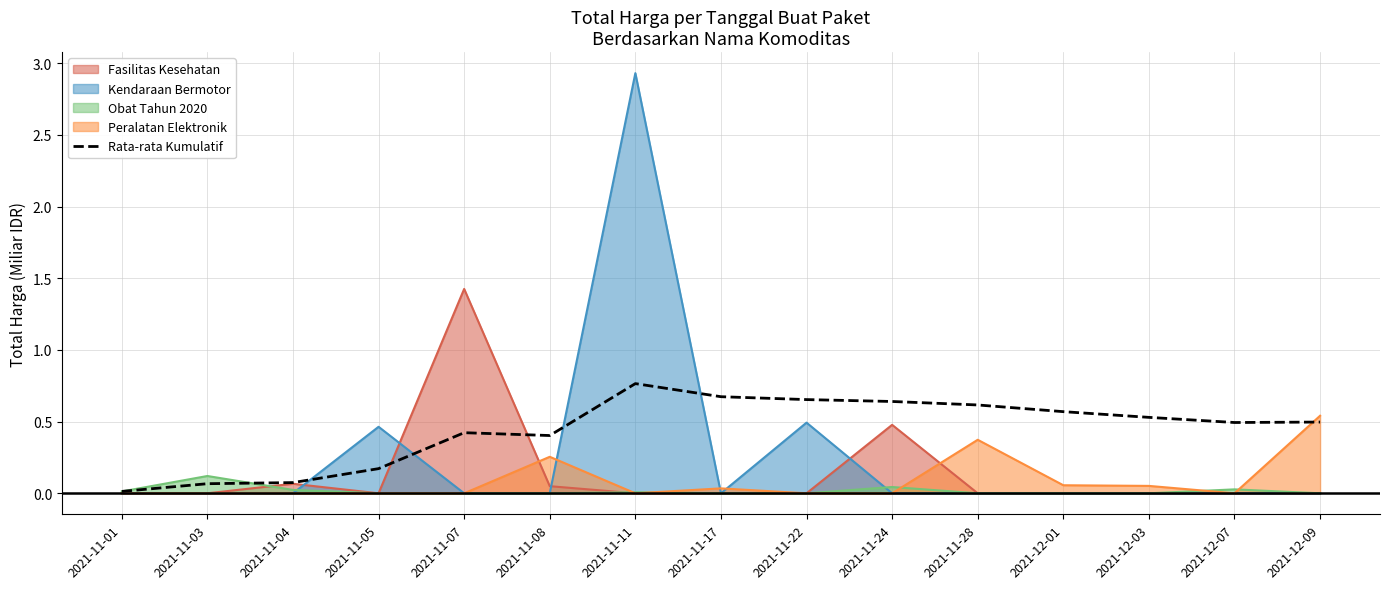

What is the label of the 6th point from the left?

2021-11-08